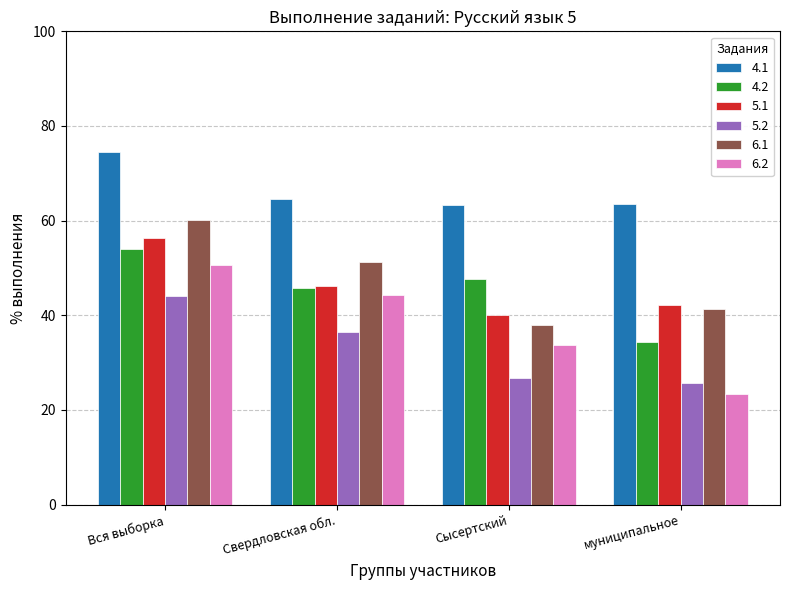

What is the difference between the highest and lowest values at Свердловская обл.?

28.2